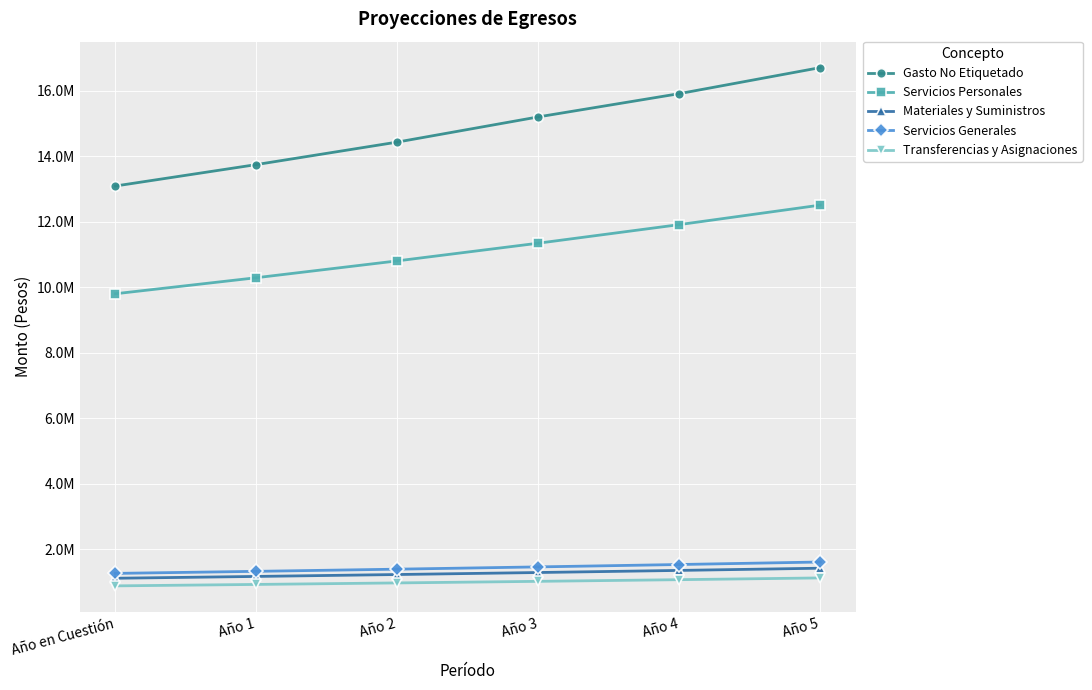

Is the value of Gasto No Etiquetado at Año 5 greater than the value of Transferencias y Asignaciones at Año en Cuestión?

Yes